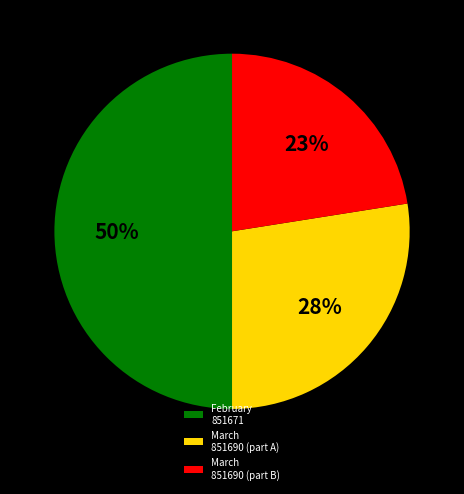

To the nearest percent, what percentage of the pie is March 851690 (part B)?

23%